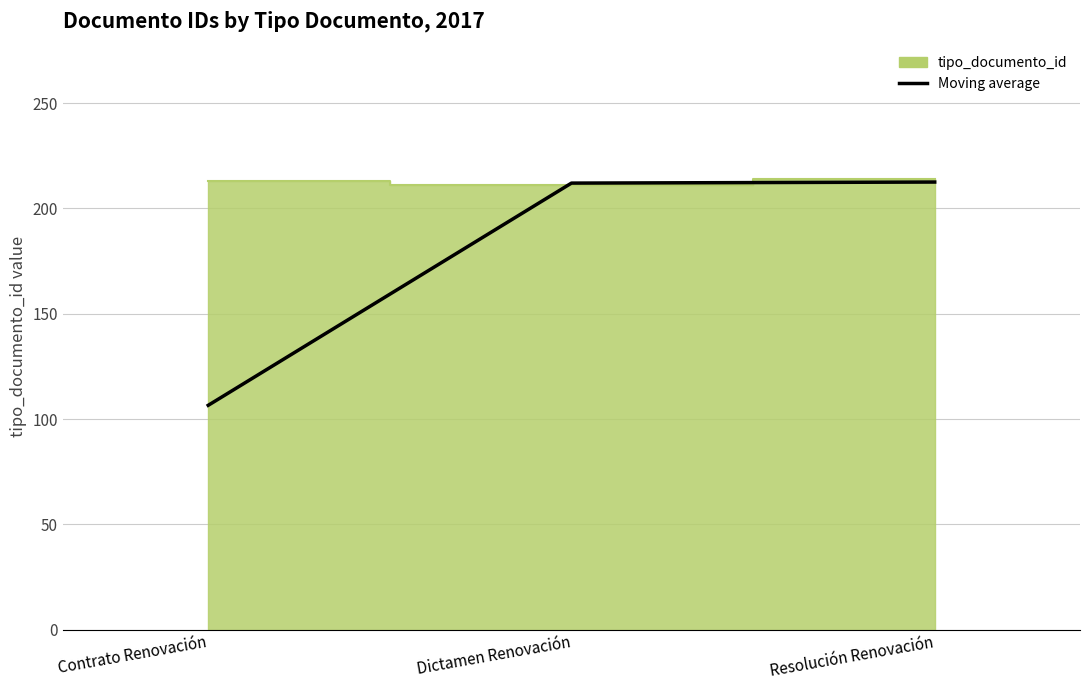

What is the sum of the values at Dictamen Renovación and Resolución Renovación?

424.5